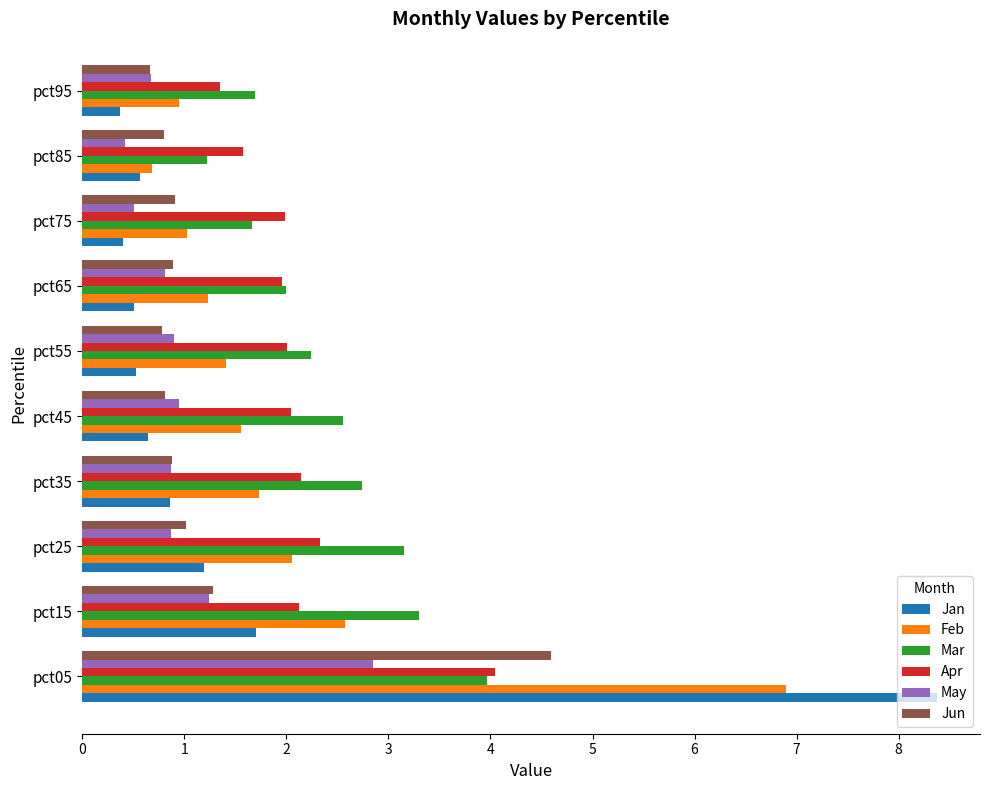

How many categories are shown in the chart?

10